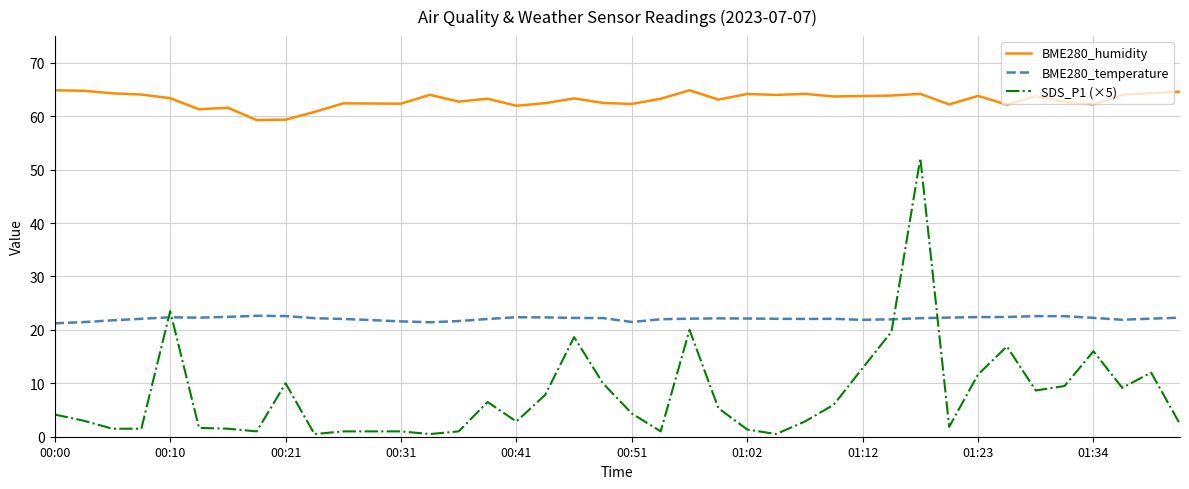

Which series has the largest total across all categories?

BME280_humidity